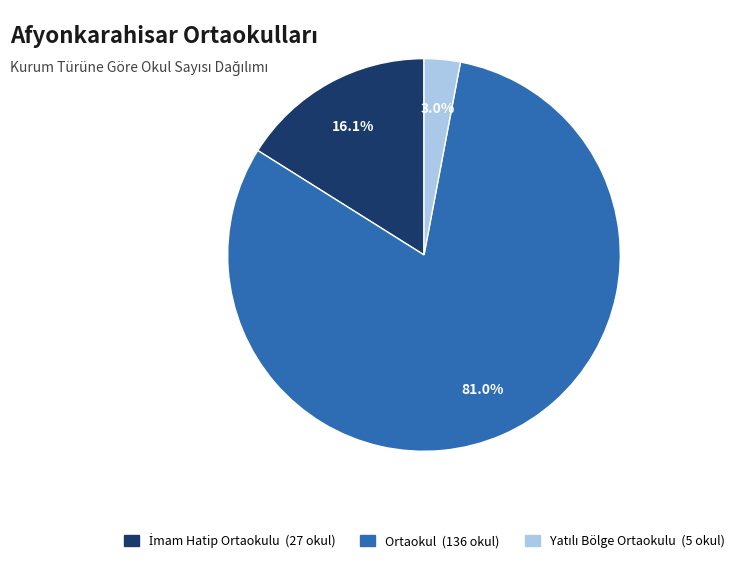

Does any single category account for the majority?

Yes